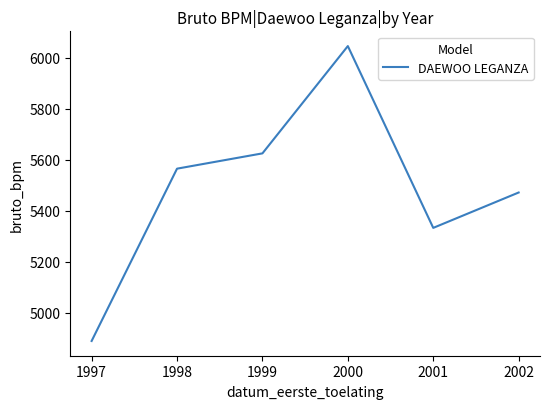

What is the maximum value shown in the chart?

6046.7